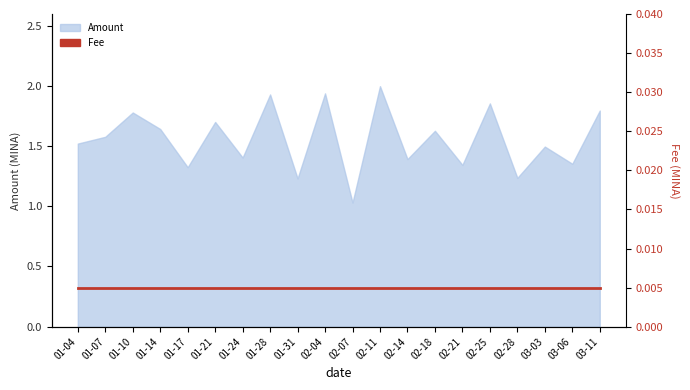

What is the change in value from 03-03 to 03-06?

-0.1